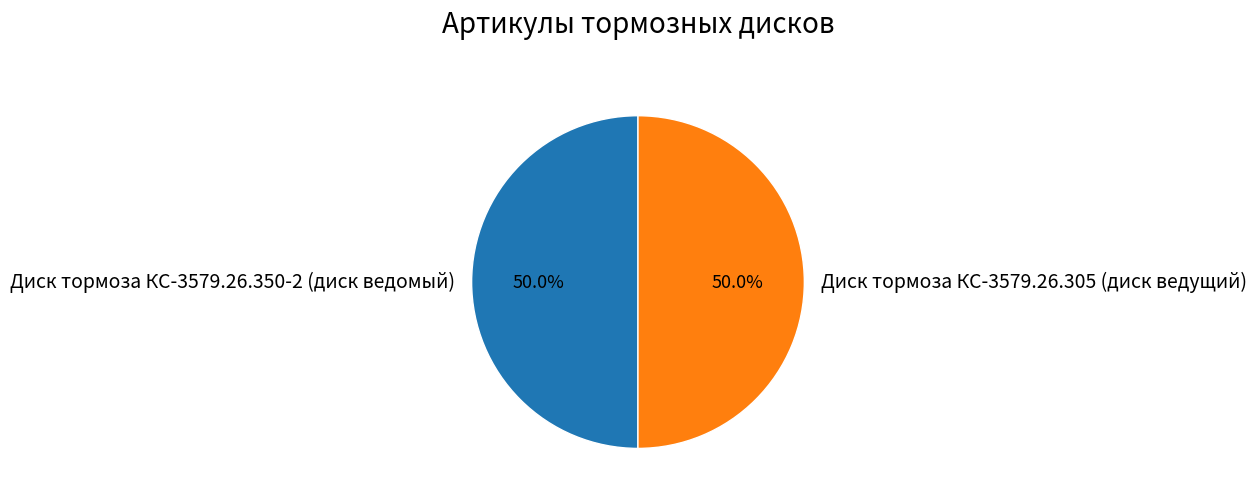

What percentage is NOT represented by Диск тормоза КС-3579.26.305 (диск ведущий)?

50.0%